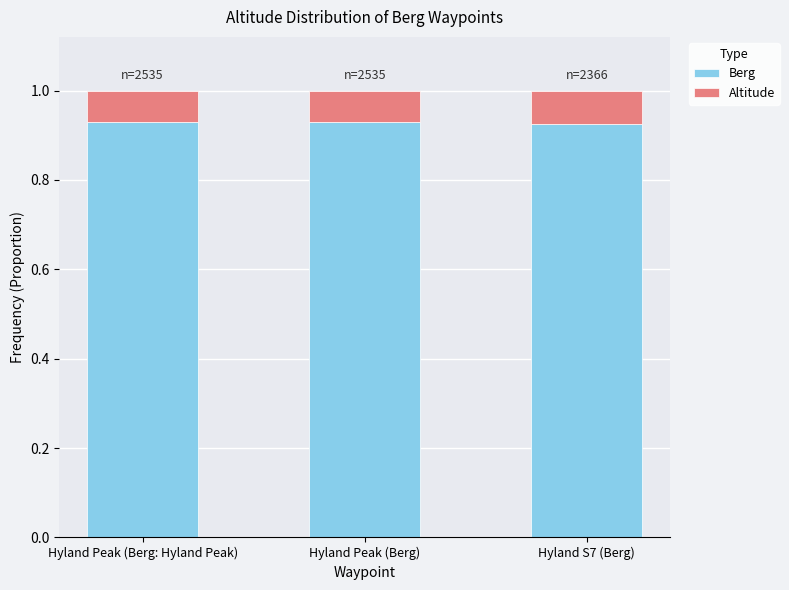

At Hyland Peak (Berg: Hyland Peak), list the series in order from largest to smallest.

Berg, Altitude